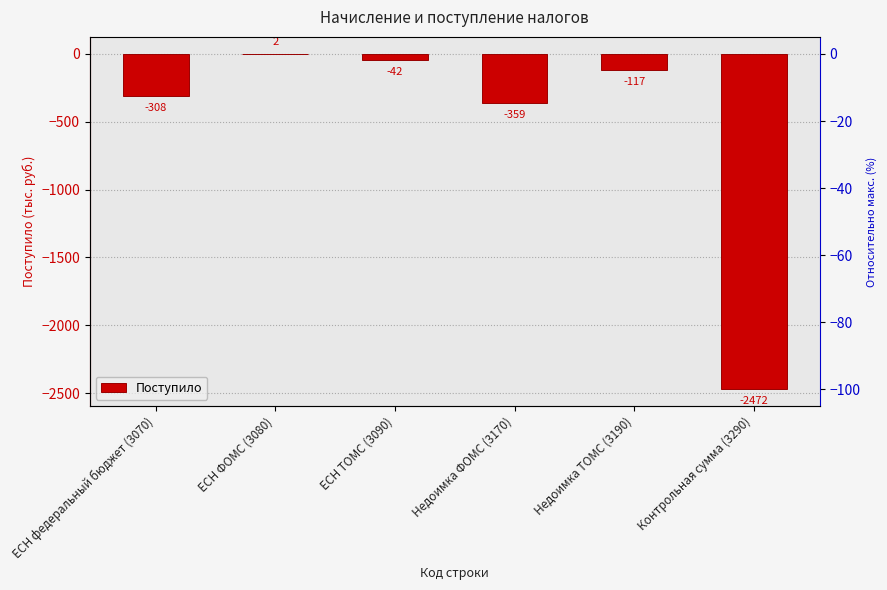

Does the chart contain any negative values?

Yes